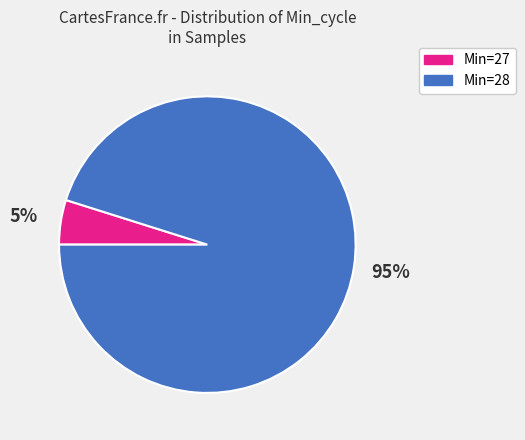

Do Min=27 and Min=28 together represent more than half of the pie?

Yes